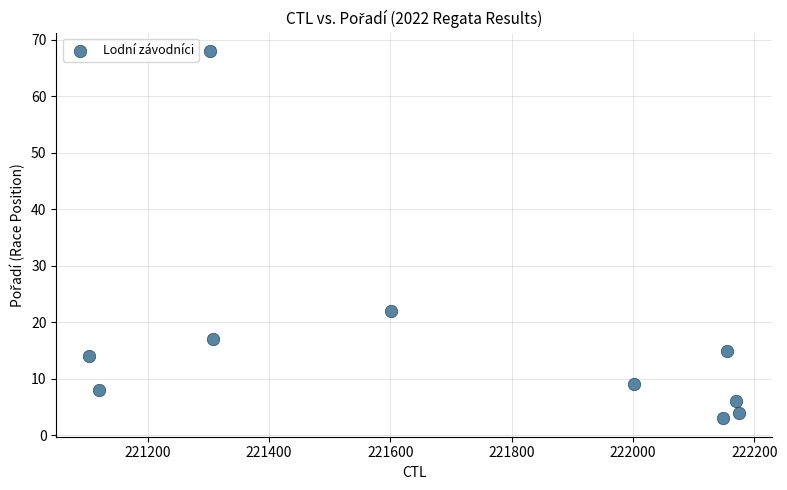

What is the average Y value?

17